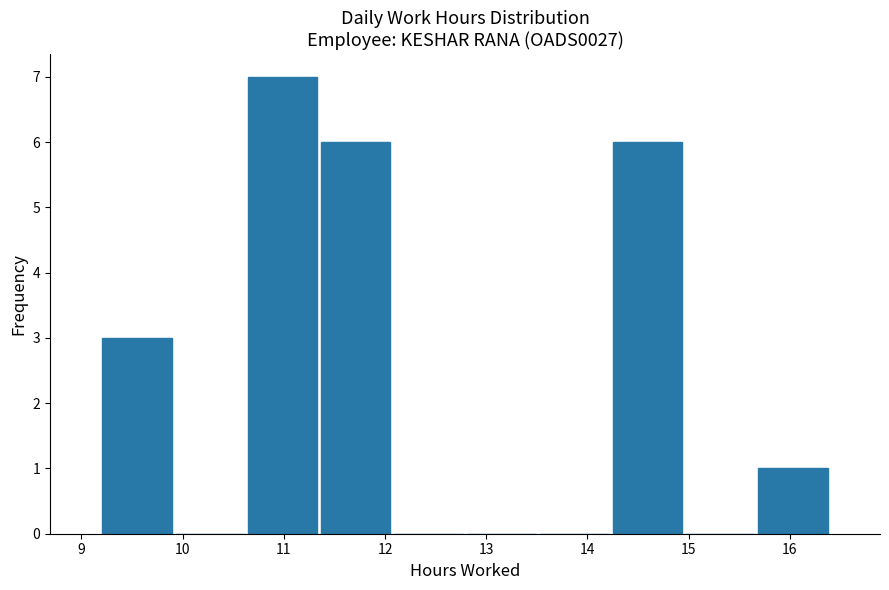

What is the height of the bar covering 10.63 to 11.35 on the x-axis? Neither the bar edges nor the heights are printed on the chart, so give them approximately, as read against the axes.

7